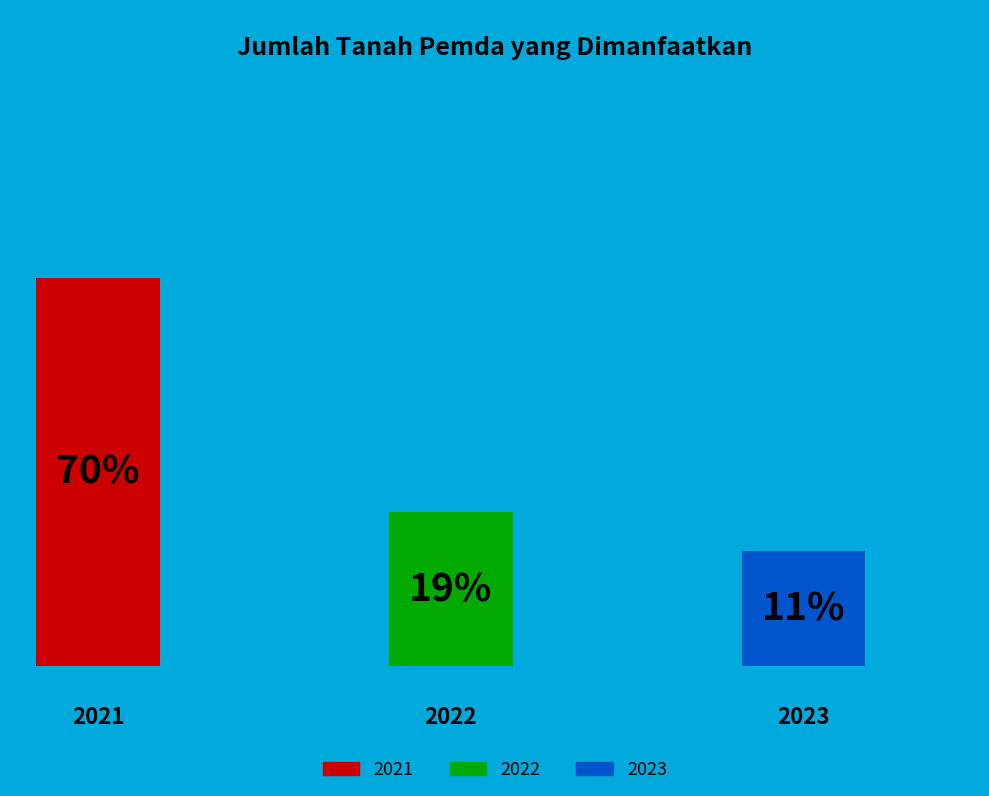

To the nearest percent, what percentage of the pie is 2023?

11%